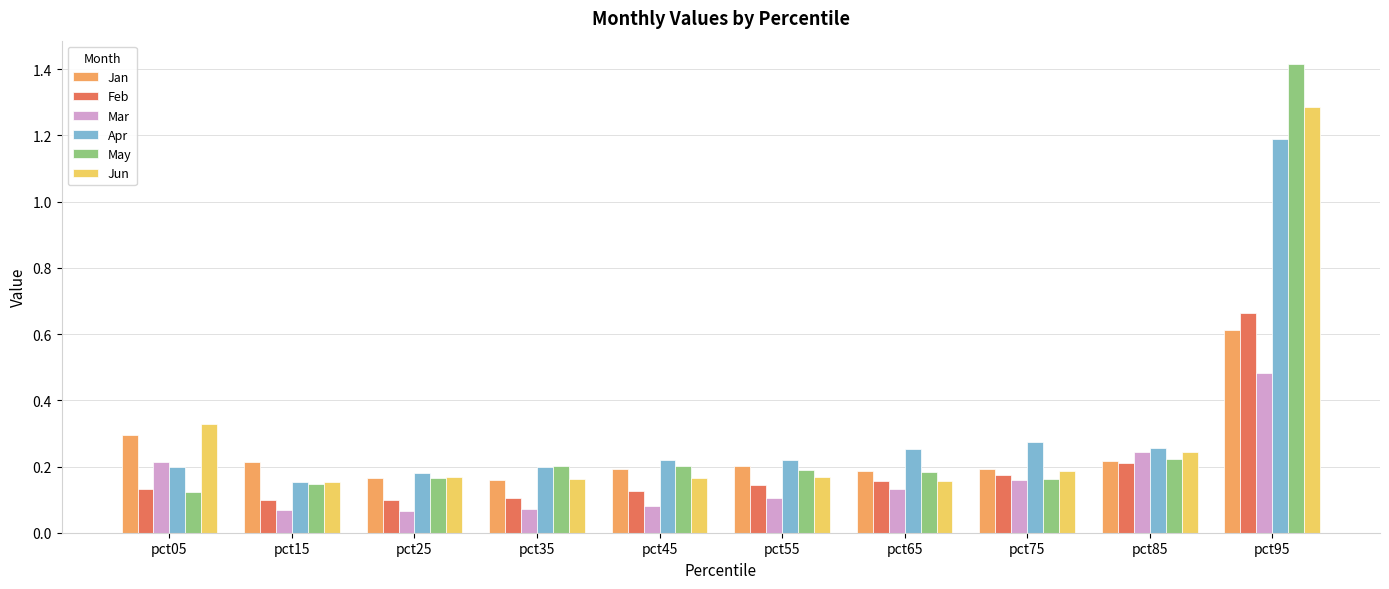

How many bars are there in total?

60